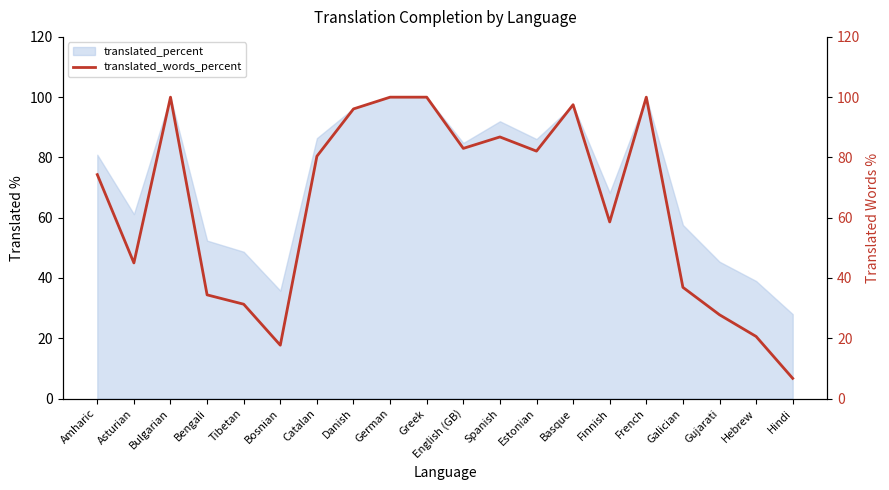

What is the greatest value displayed?

100.0